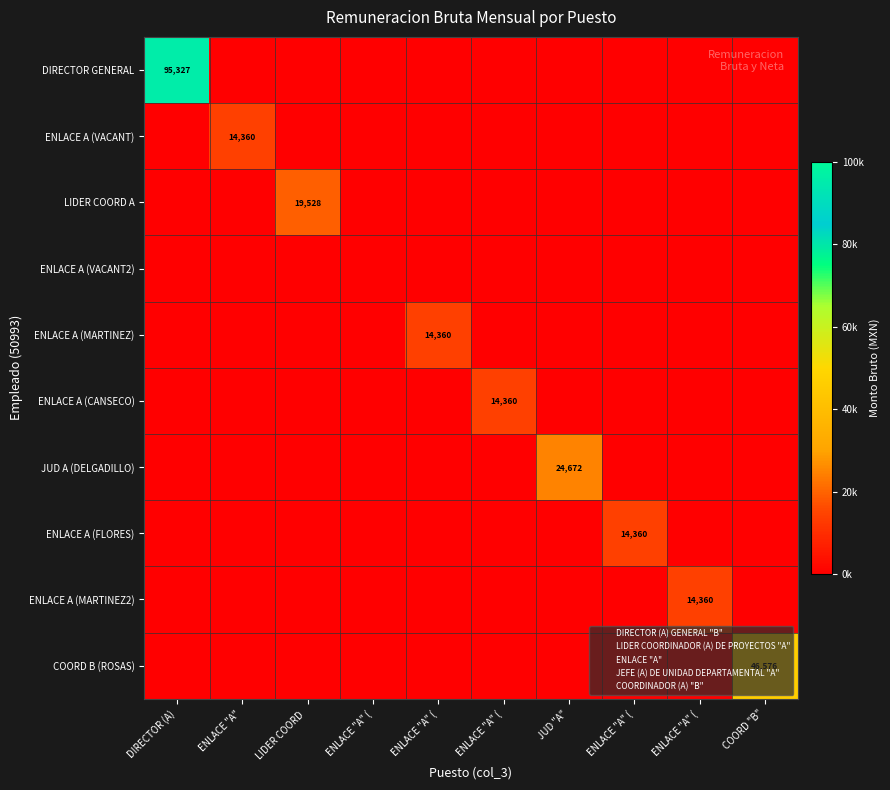

List the labels in order of ENLACE A (CANSECO) value, smallest first.

DIRECTOR (A), ENLACE "A", LIDER COORD, ENLACE "A" (, ENLACE "A" (, JUD "A", ENLACE "A" (, ENLACE "A" (, COORD "B", ENLACE "A" (